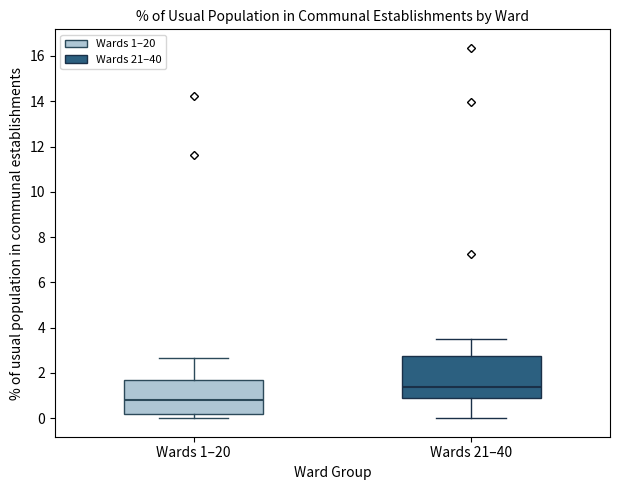

Where is the lower edge of the box for Wards 1–20 on the y-axis? The values are not printed on the chart, so give them approximately, as read against the axis.

0.2